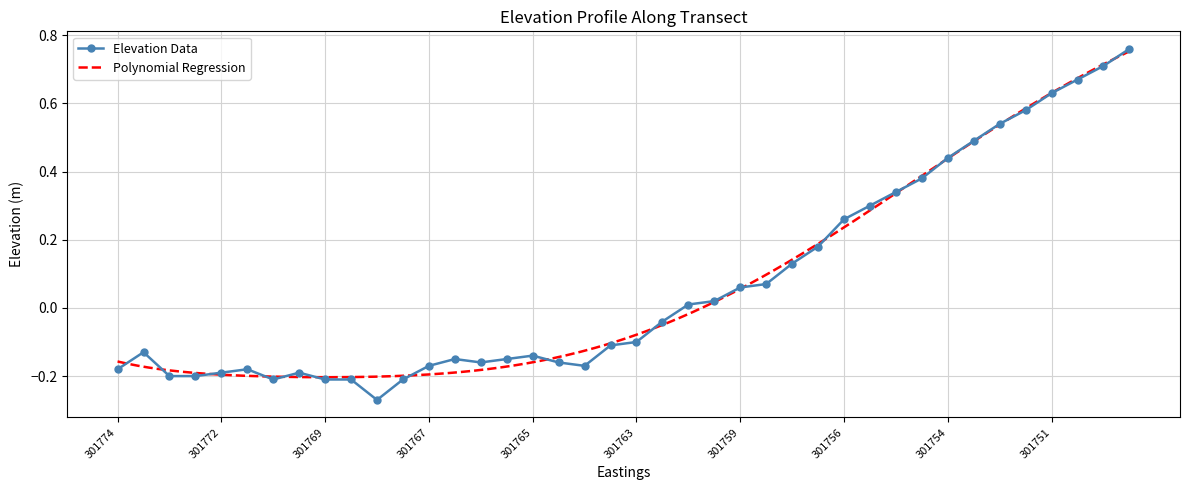

How many points are lower than both their immediate neighbors (excluding endpoints)?

4